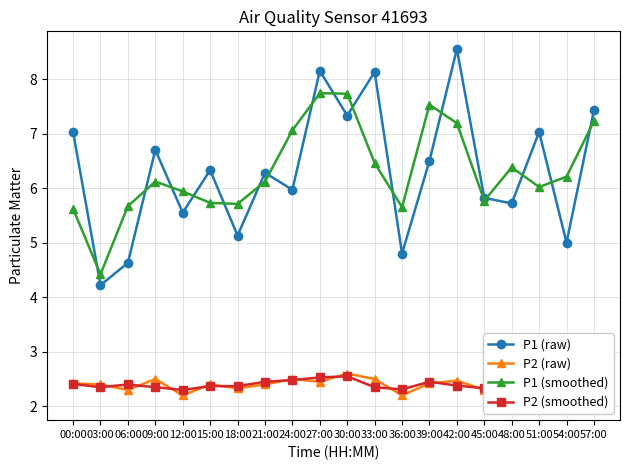

How many interior local valleys does the P2 (raw) series have?

7